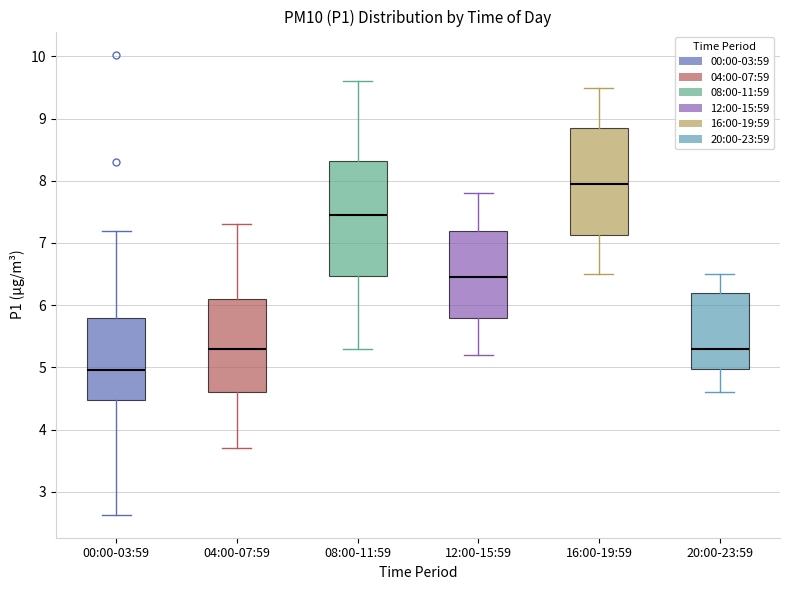

Reading left to right, transcribe this box plot: for each box, give where its median line is, the range the box spans, and where its two whiskers end, as read against the y-axis. The values are not printed on the chart, so give them approximately, as read against the axis.

00:00-03:59: median 5.0, box 4.5 to 5.8, whiskers 2.6 to 7.2
04:00-07:59: median 5.3, box 4.6 to 6.1, whiskers 3.7 to 7.3
08:00-11:59: median 7.5, box 6.5 to 8.3, whiskers 5.3 to 9.6
12:00-15:59: median 6.5, box 5.8 to 7.2, whiskers 5.2 to 7.8
16:00-19:59: median 8.0, box 7.1 to 8.9, whiskers 6.5 to 9.5
20:00-23:59: median 5.3, box 5.0 to 6.2, whiskers 4.6 to 6.5